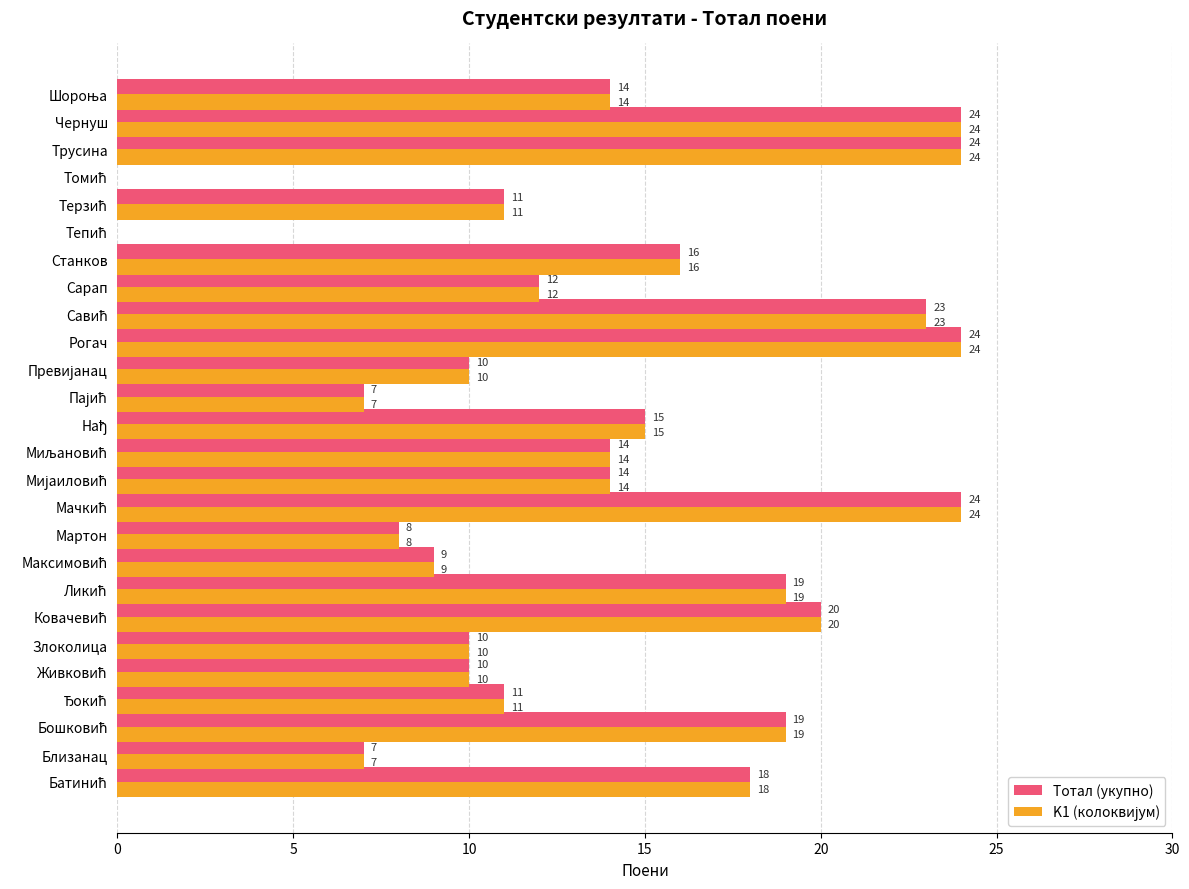

What is the sum of all Тотал (укупно) values?

363